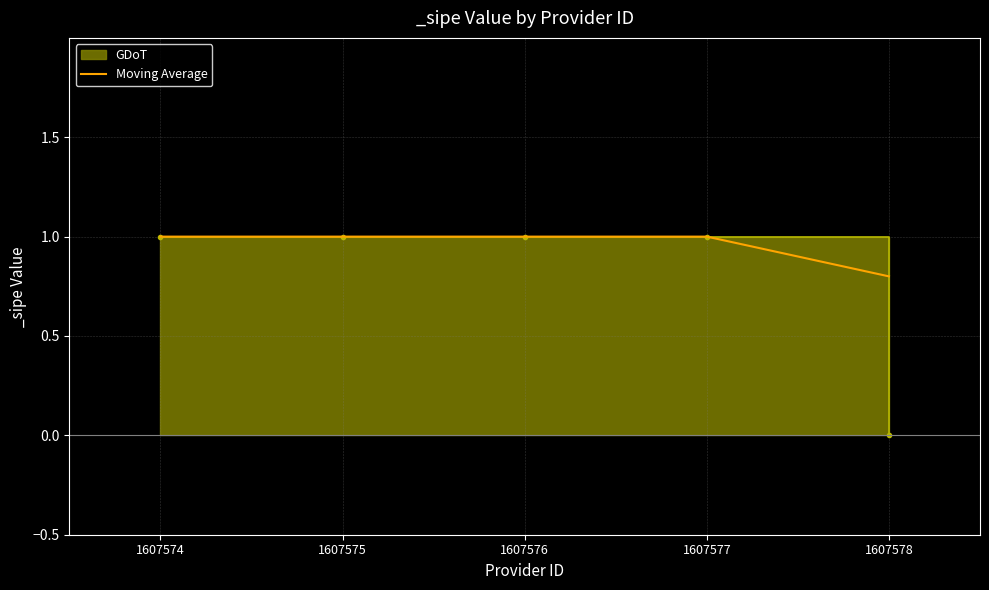

Reading left to right, what are all the values shown in this chart?

1.0	1.0	1.0	1.0	0.8